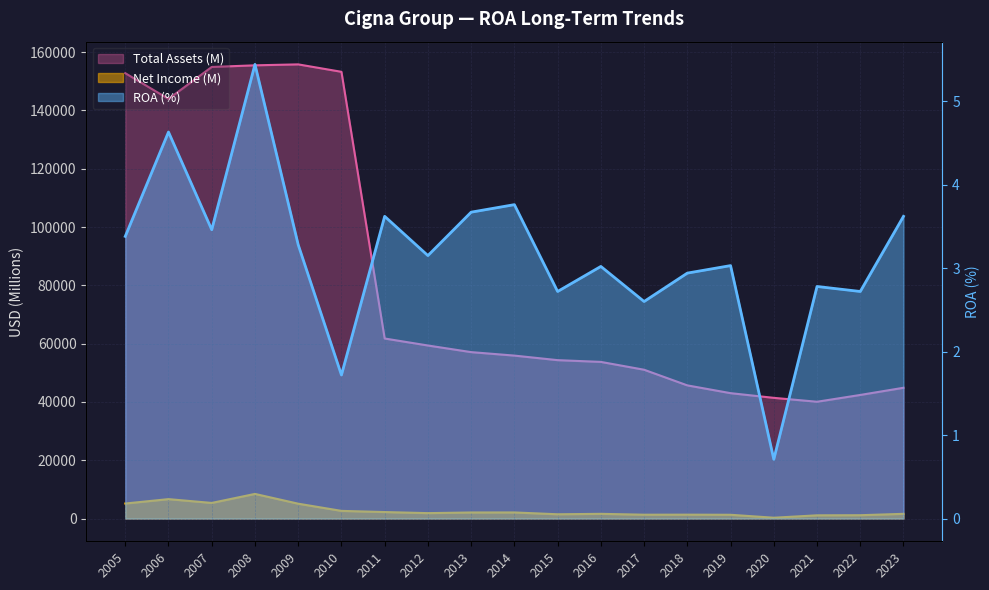

List the labels in order of Net Income (M) value, smallest first.

2020, 2021, 2022, 2019, 2017, 2018, 2015, 2016, 2023, 2012, 2013, 2014, 2011, 2010, 2009, 2005, 2007, 2006, 2008